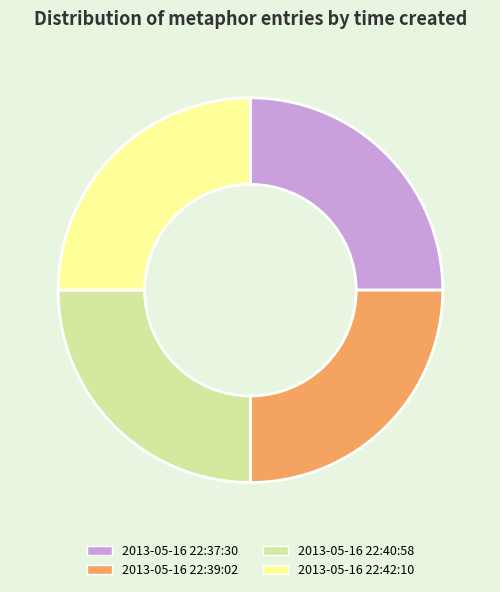

Count the number of slices in the pie.

4